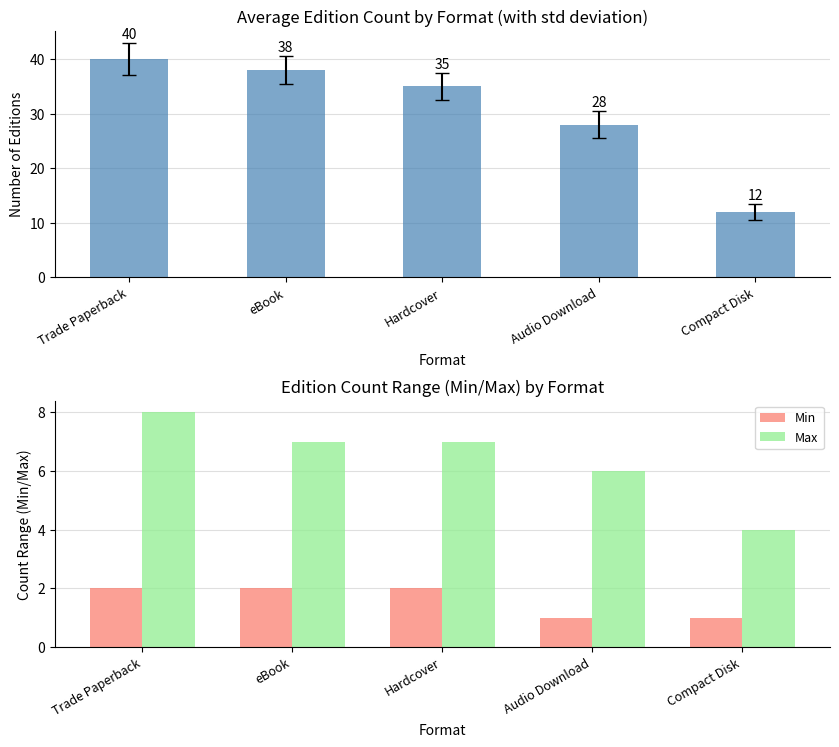

What is the maximum value for Min?

2